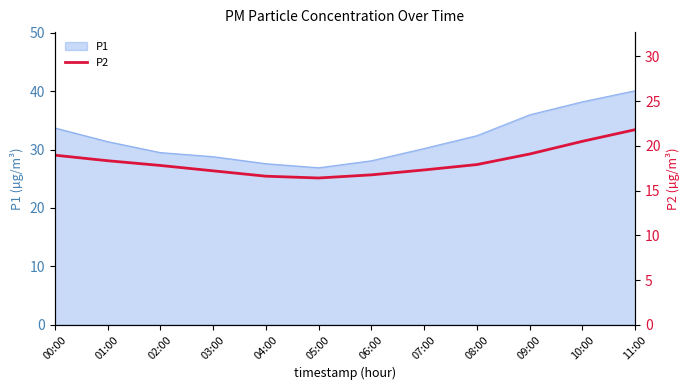

How many lines are shown in the chart?

1